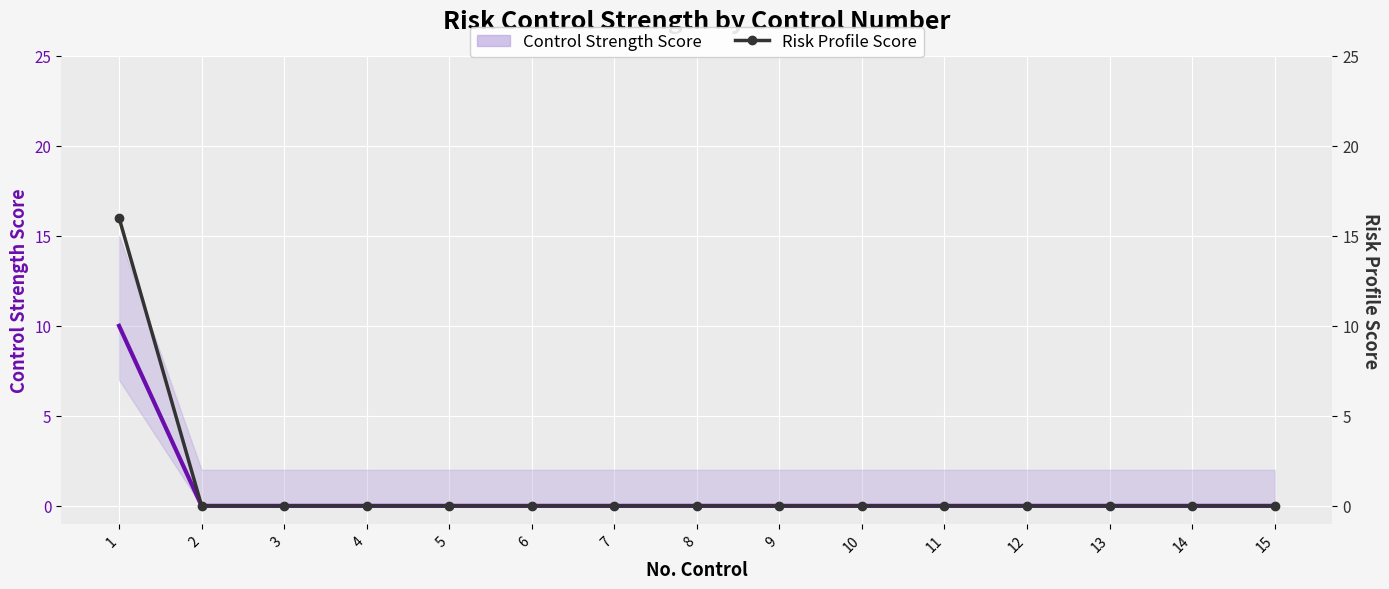

How many Control Strength Score values are between 0 and 1?

14